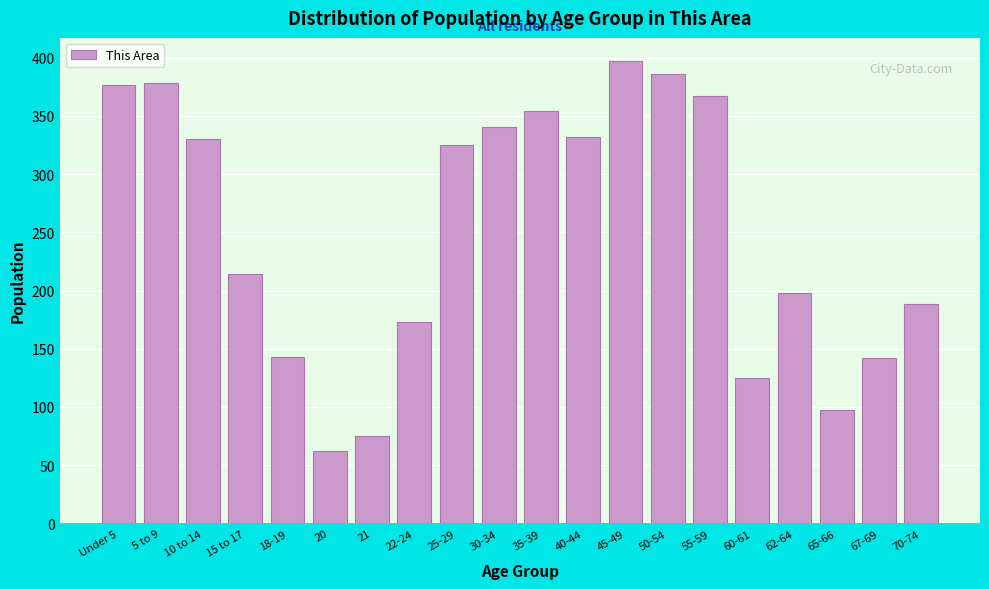

Approximately how many times larger is the value at 67-69 compared to 70-74?

0.8